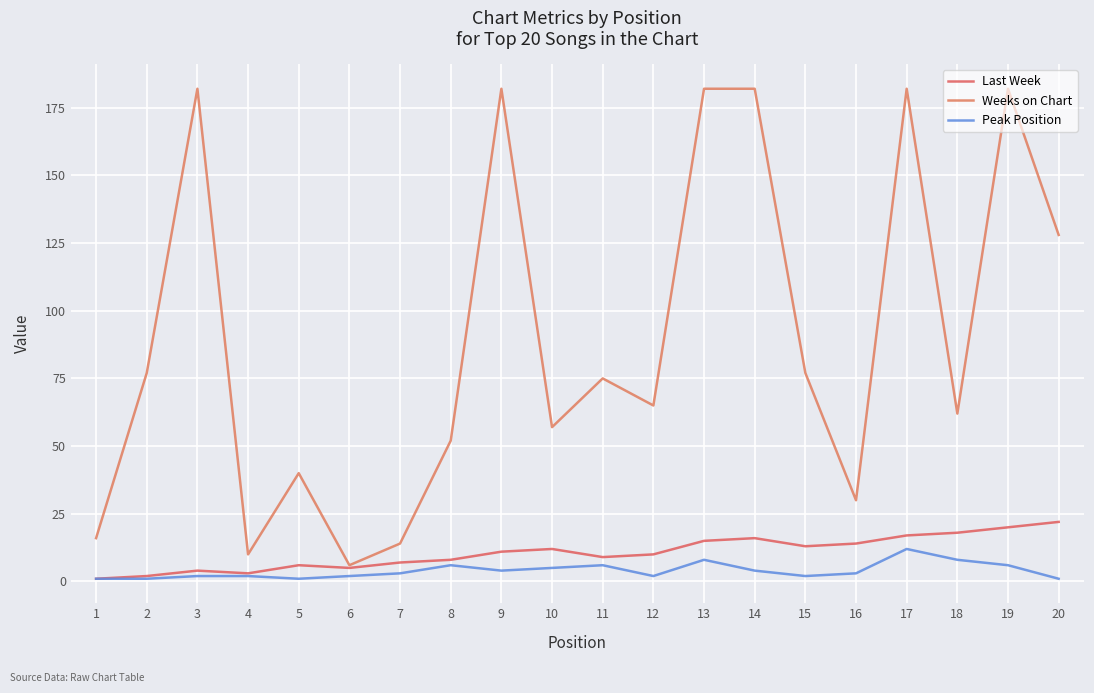

Reading left to right, list all the values displayed in this chart.

Last Week: 1=1	2=2	3=4	4=3	5=6	6=5	7=7	8=8	9=11	10=12	11=9	12=10	13=15	14=16	15=13	16=14	17=17	18=18	19=20	20=22
Weeks on Chart: 1=16	2=77	3=182	4=10	5=40	6=6	7=14	8=52	9=182	10=57	11=75	12=65	13=182	14=182	15=77	16=30	17=182	18=62	19=182	20=128
Peak Position: 1=1	2=1	3=2	4=2	5=1	6=2	7=3	8=6	9=4	10=5	11=6	12=2	13=8	14=4	15=2	16=3	17=12	18=8	19=6	20=1